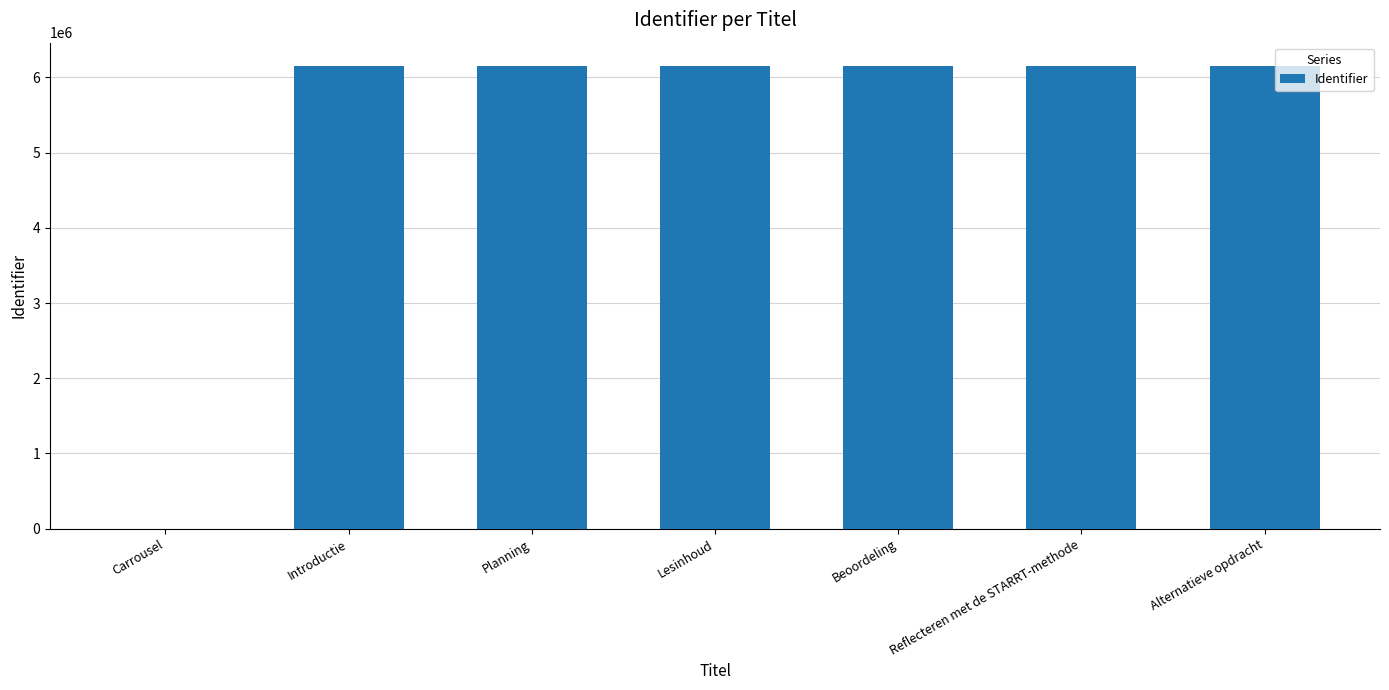

What is the difference between the values at Beoordeling and Introductie?

12